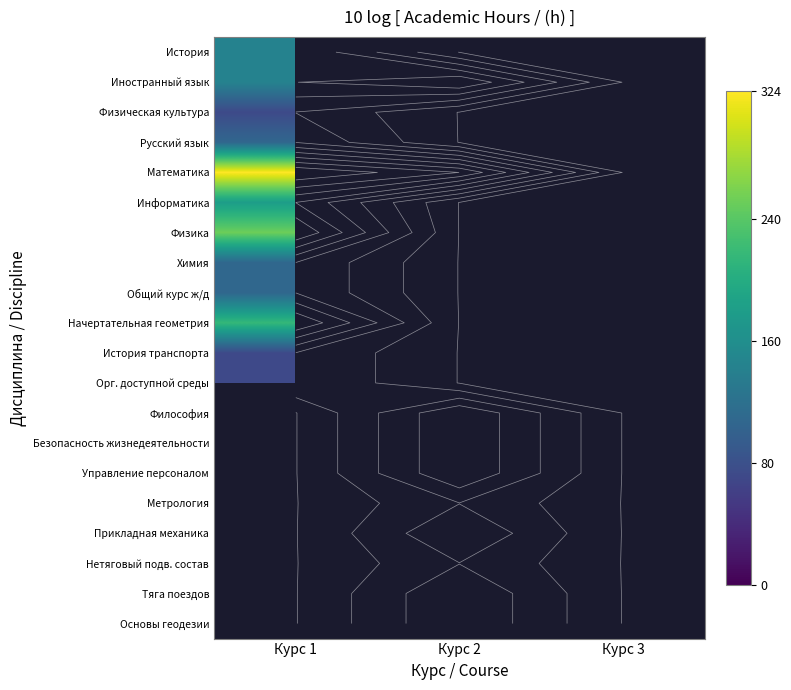

What is the smallest value displayed?

72.0